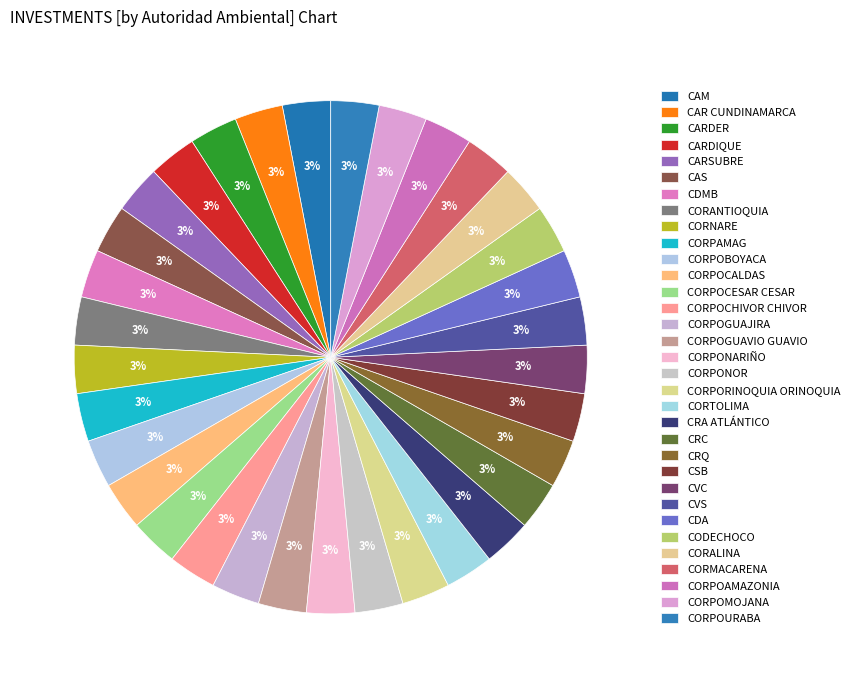

How many segments does this pie chart have?

33